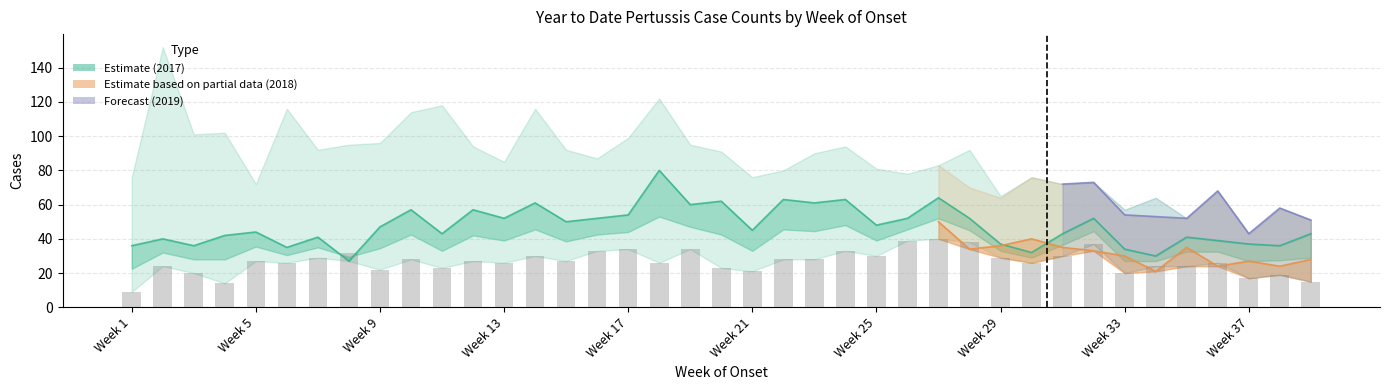

Are the bars grouped side by side (vs. stacked)?

No